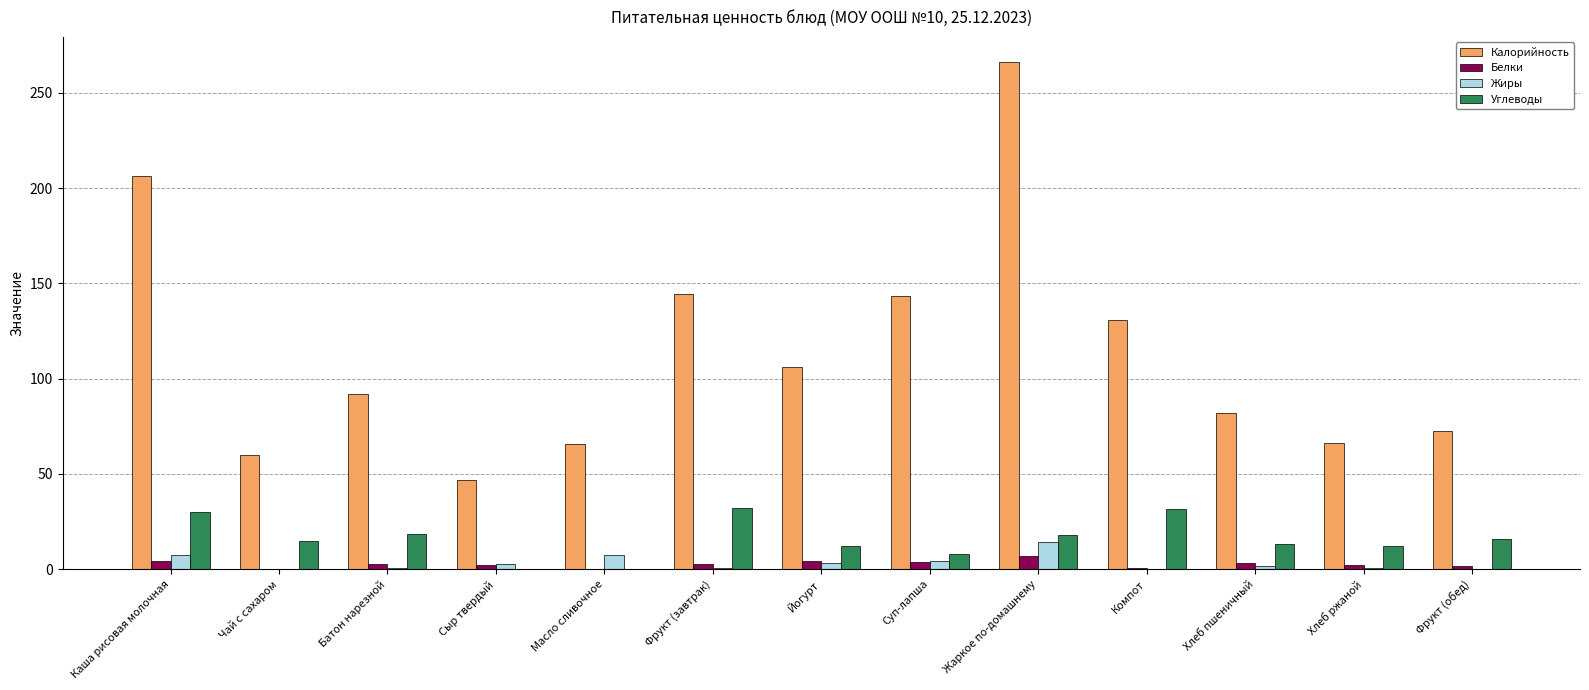

Which series changed the most between Батон нарезной and Компот?

Калорийность